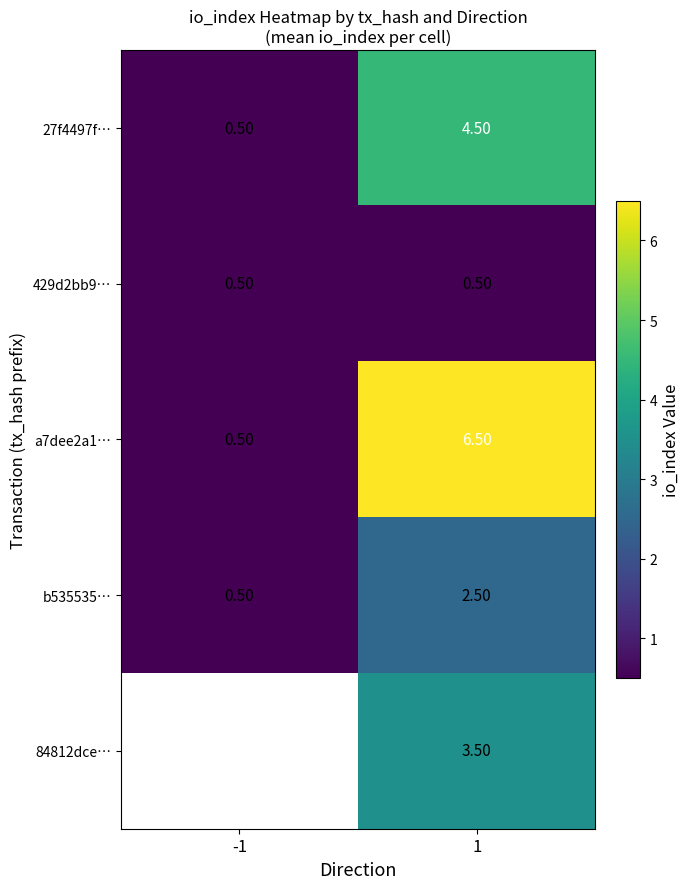

What is the total value across all series at 1?

17.5